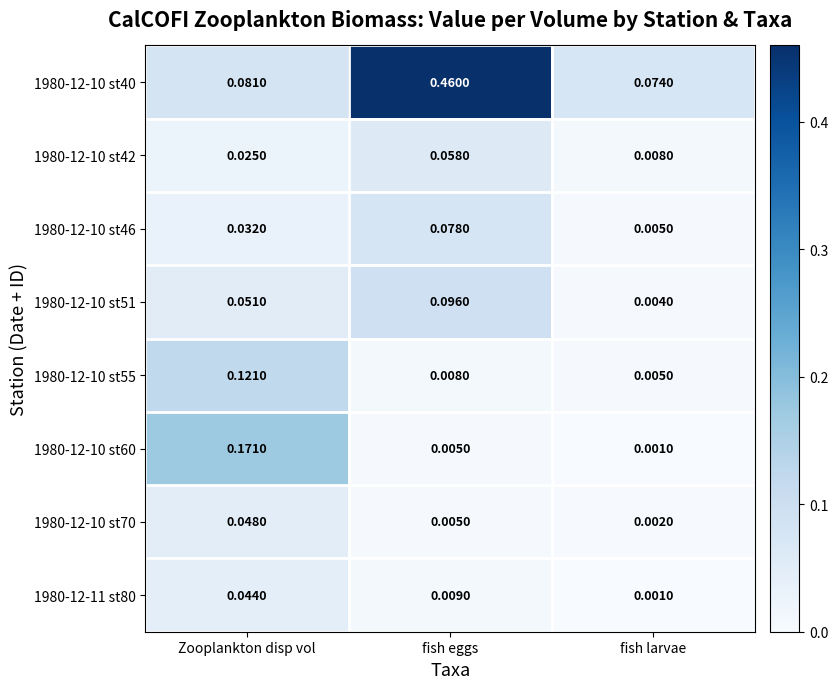

At how many categories does at least one series exceed 0?

3